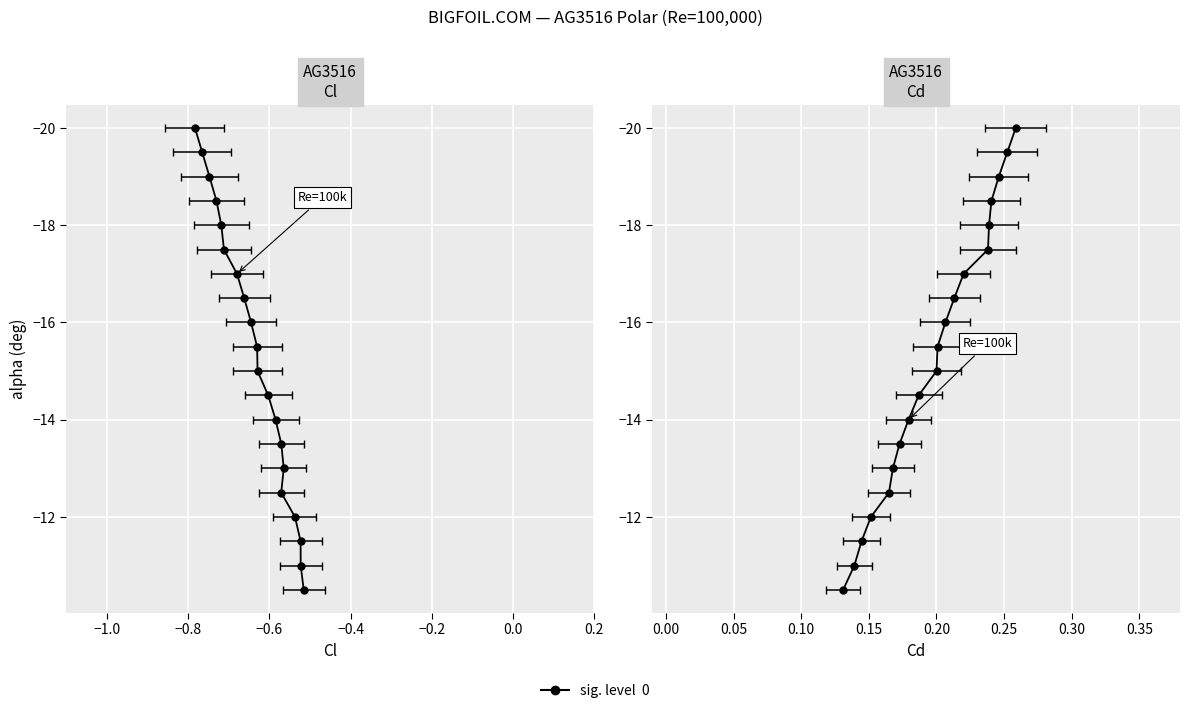

What is the difference between the second highest and minimum values in the alpha series?

9.0